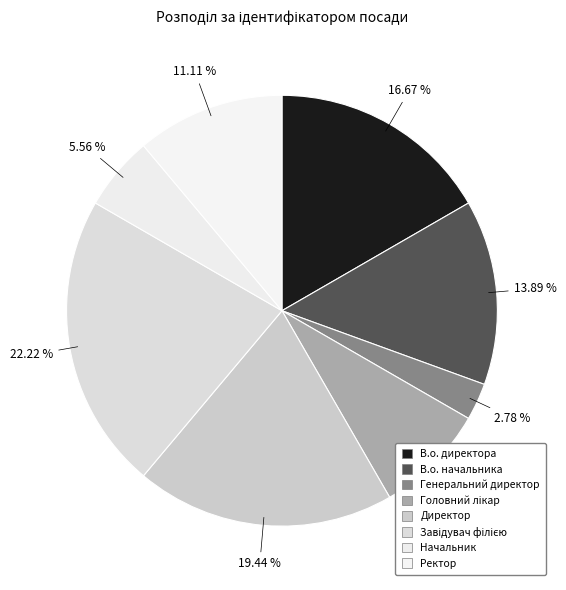

Which slice is the smallest?

Генеральний директор